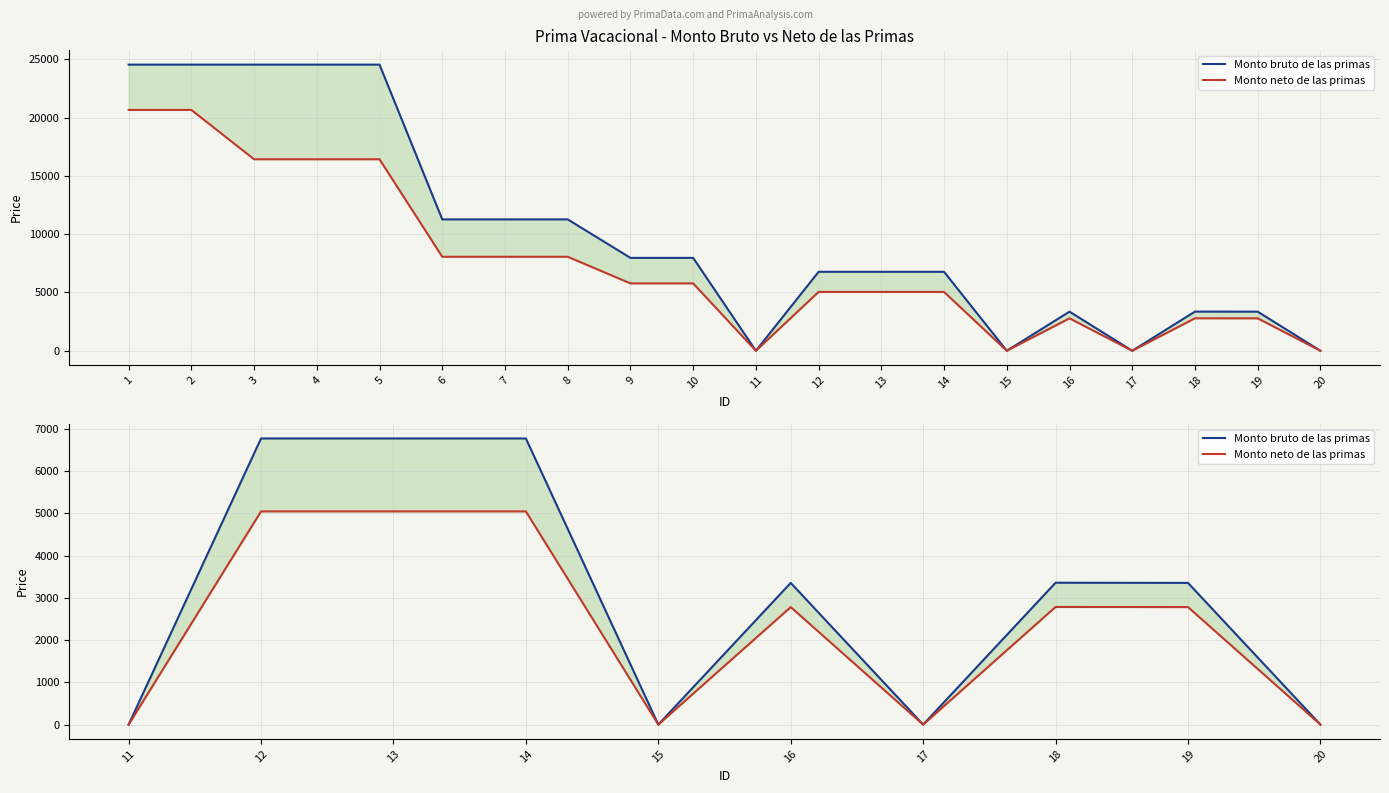

How many interior local peaks does the Monto bruto de las primas series have?

2